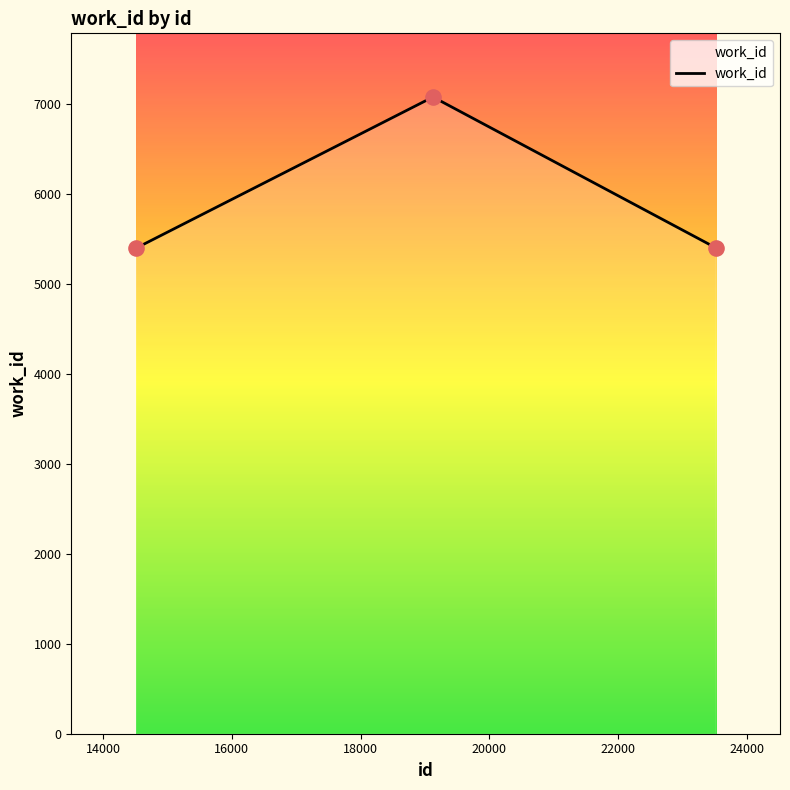

What is the sum of all values?

17881